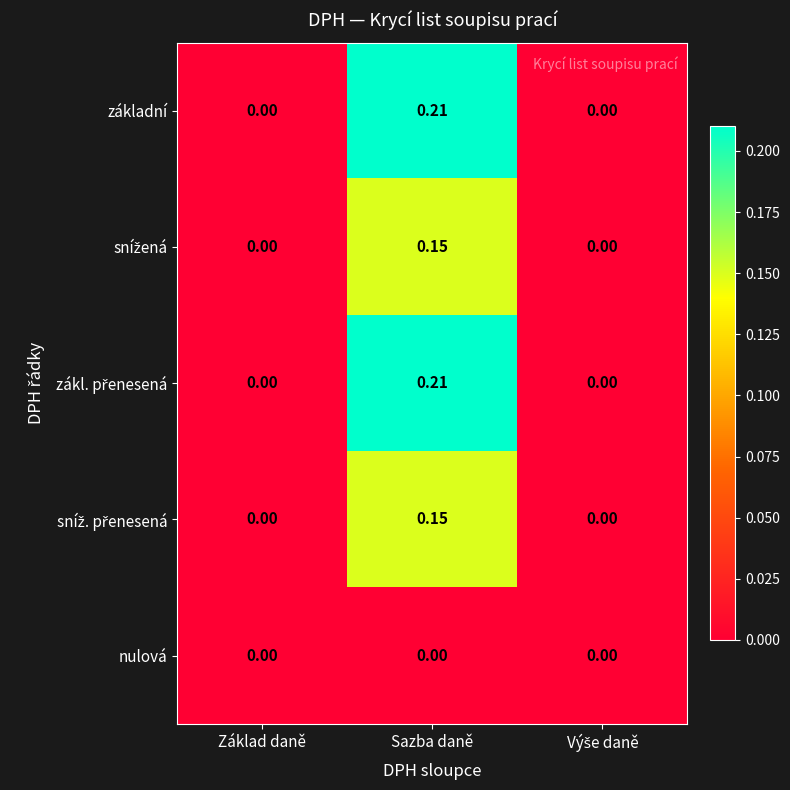

Count the number of categories in the chart.

3